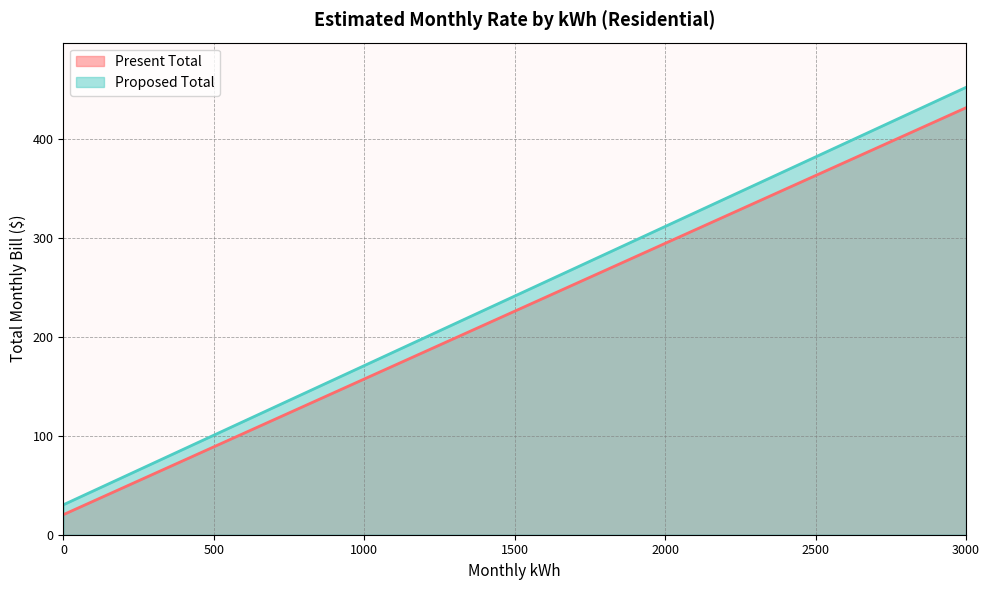

What is the maximum value for Present Total?

431.9